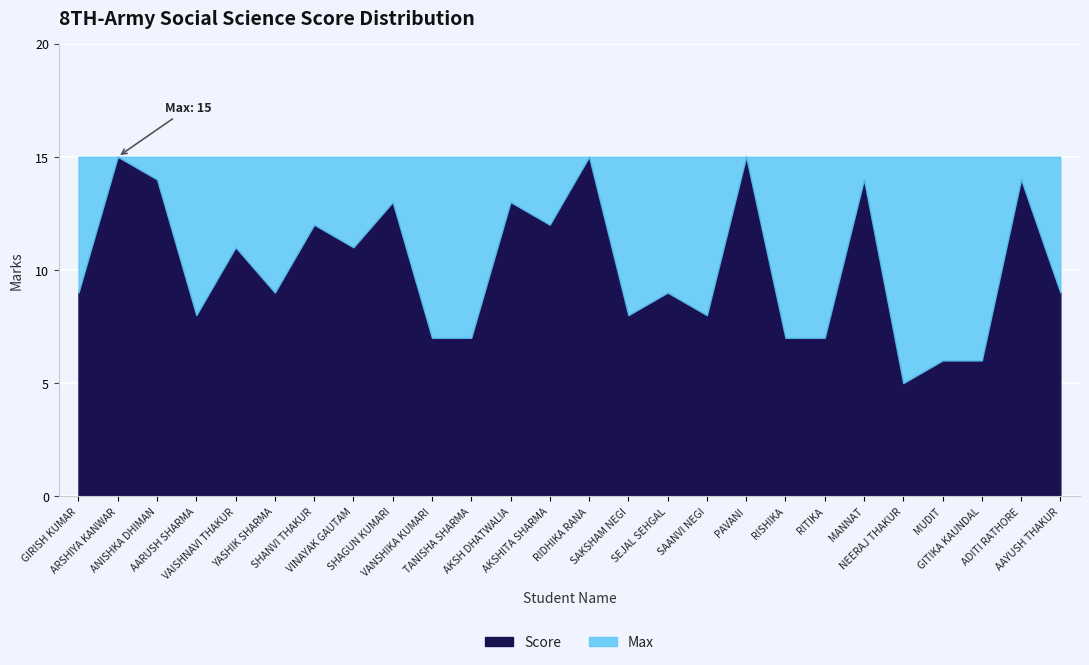

Reading left to right, list all the values displayed in this chart.

Score: GIRISH KUMAR=9	ARSHIYA KANWAR=15	ANISHKA DHIMAN=14	AARUSH SHARMA=8	VAISHNAVI THAKUR=11	YASHIK SHARMA=9	SHANVI THAKUR=12	VINAYAK GAUTAM=11	SHAGUN KUMARI=13	VANSHIKA KUMARI=7	TANISHA SHARMA=7	AKSH DHATWALIA=13	AKSHITA SHARMA=12	RIDHIKA RANA=15	SAKSHAM NEGI=8	SEJAL SEHGAL=9	SAANVI NEGI=8	PAVANI=15	RISHIKA=7	RITIKA=7	MANNAT=14	NEERAJ THAKUR=5	MUDIT=6	GITIKA KAUNDAL=6	ADITI RATHORE=14	AAYUSH THAKUR=9
Max: GIRISH KUMAR=15	ARSHIYA KANWAR=15	ANISHKA DHIMAN=15	AARUSH SHARMA=15	VAISHNAVI THAKUR=15	YASHIK SHARMA=15	SHANVI THAKUR=15	VINAYAK GAUTAM=15	SHAGUN KUMARI=15	VANSHIKA KUMARI=15	TANISHA SHARMA=15	AKSH DHATWALIA=15	AKSHITA SHARMA=15	RIDHIKA RANA=15	SAKSHAM NEGI=15	SEJAL SEHGAL=15	SAANVI NEGI=15	PAVANI=15	RISHIKA=15	RITIKA=15	MANNAT=15	NEERAJ THAKUR=15	MUDIT=15	GITIKA KAUNDAL=15	ADITI RATHORE=15	AAYUSH THAKUR=15